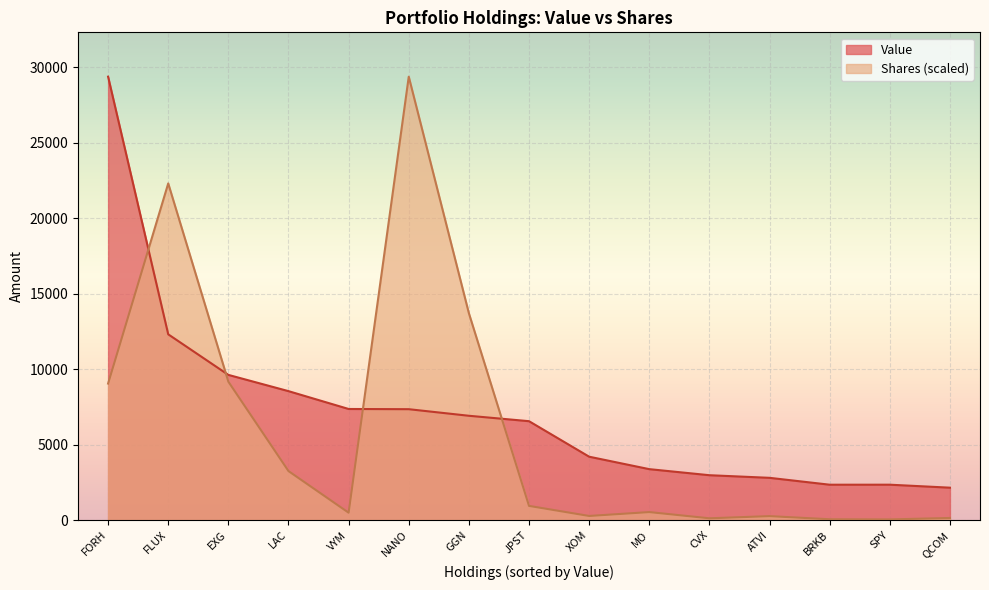

Reading left to right, list all the values displayed in this chart.

Value: FORH=29383.0	FLUX=12310.0	EXG=9622.0	LAC=8545.0	VYM=7363.0	NANO=7349.0	GGN=6913.0	JPST=6554.0	XOM=4201.0	MO=3376.0	CVX=2974.0	ATVI=2801.0	BRKB=2345.0	SPY=2346.0	QCOM=2148.0
Shares or principal amount: FORH=9048.0	FLUX=22309.4	EXG=9173.6	LAC=3248.8	VYM=489.8	NANO=29383.0	GGN=13707.6	JPST=941.1	XOM=274.2	MO=531.6	CVX=119.3	ATVI=263.3	BRKB=54.6	SPY=44.2	QCOM=140.7